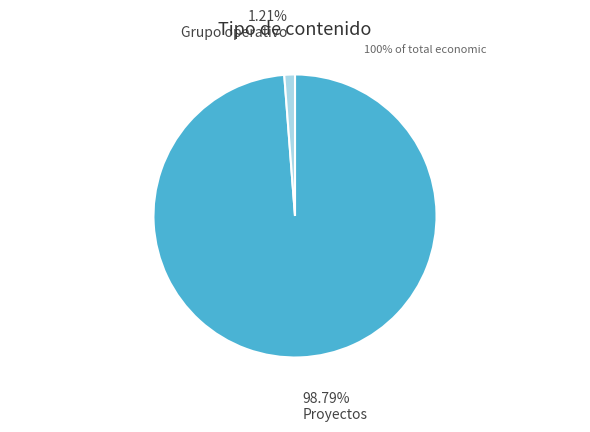

Is there a majority slice in this chart?

Yes